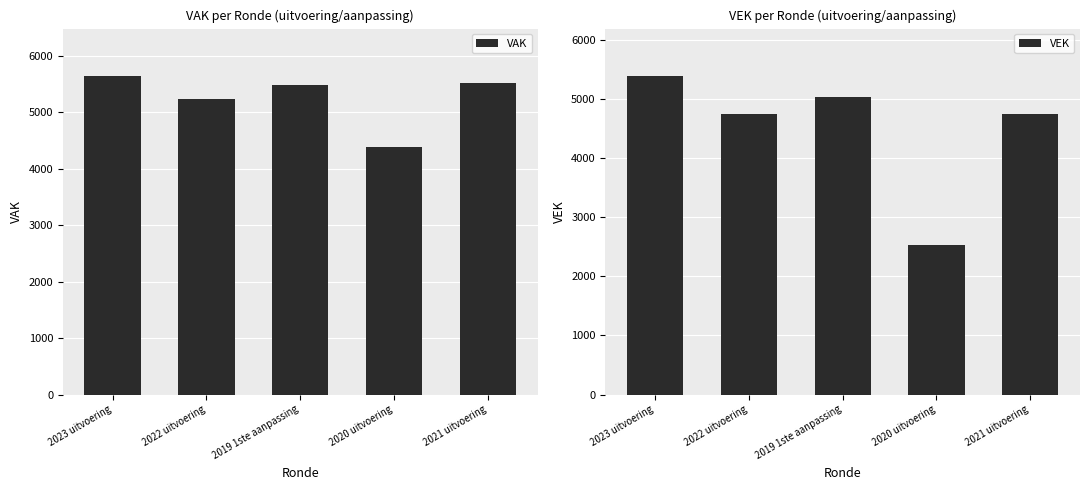

What value does the VEK series have at 2023 uitvoering, to the nearest 10?

5380